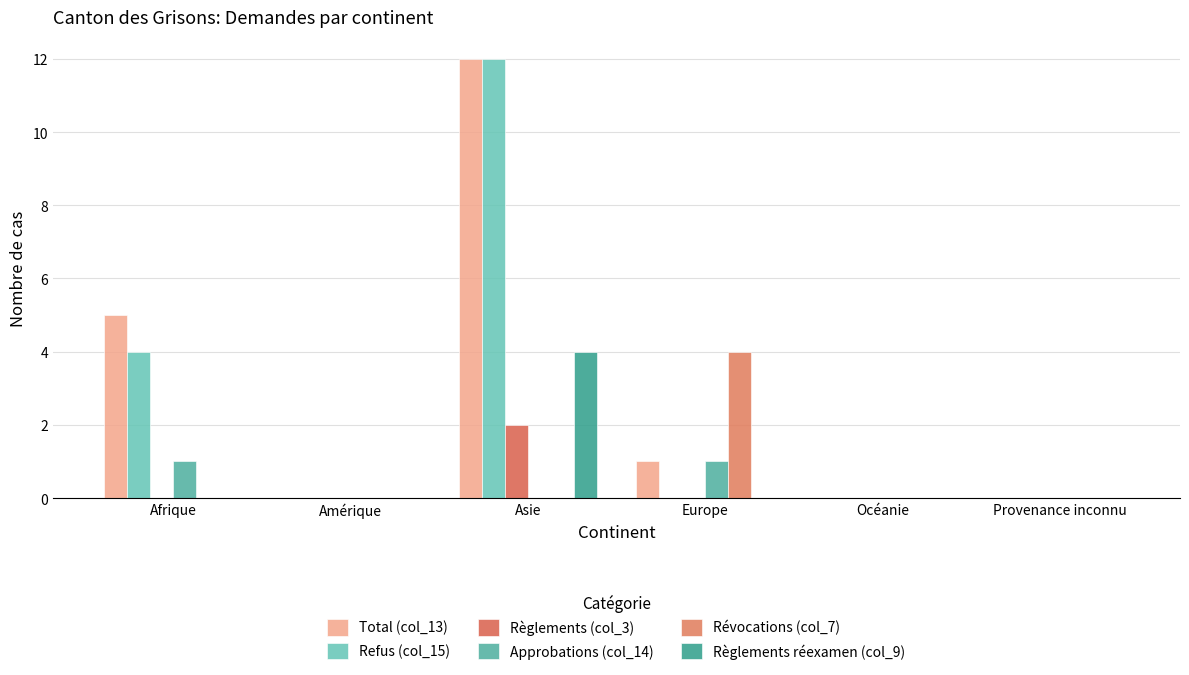

Which category has the lowest value across all series?

Amérique